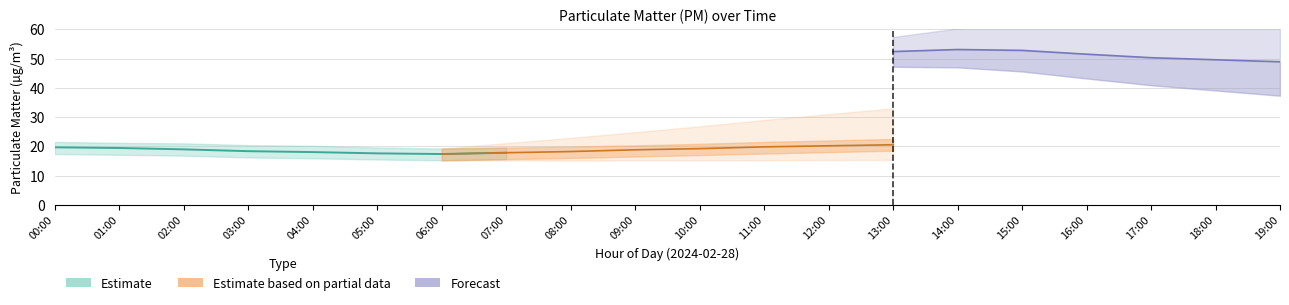

What position from the right is 05:00?

15